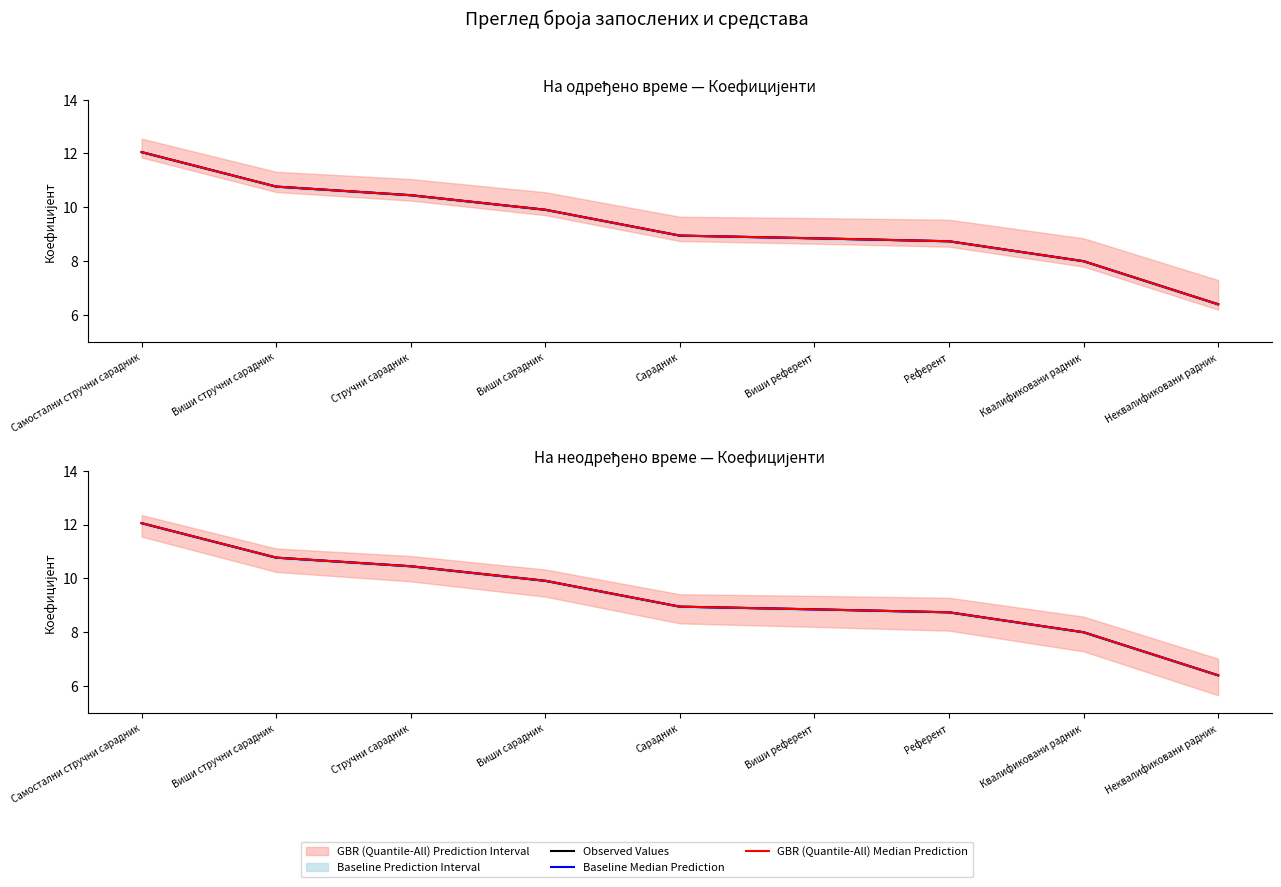

How many lines are shown in the chart?

3